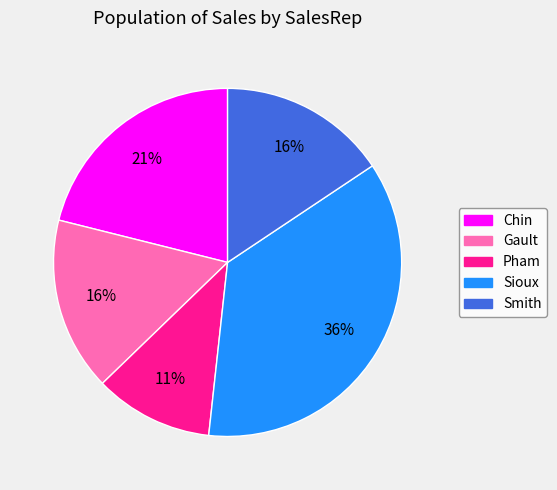

To the nearest percent, what is the combined percentage of Chin and Smith?

37%